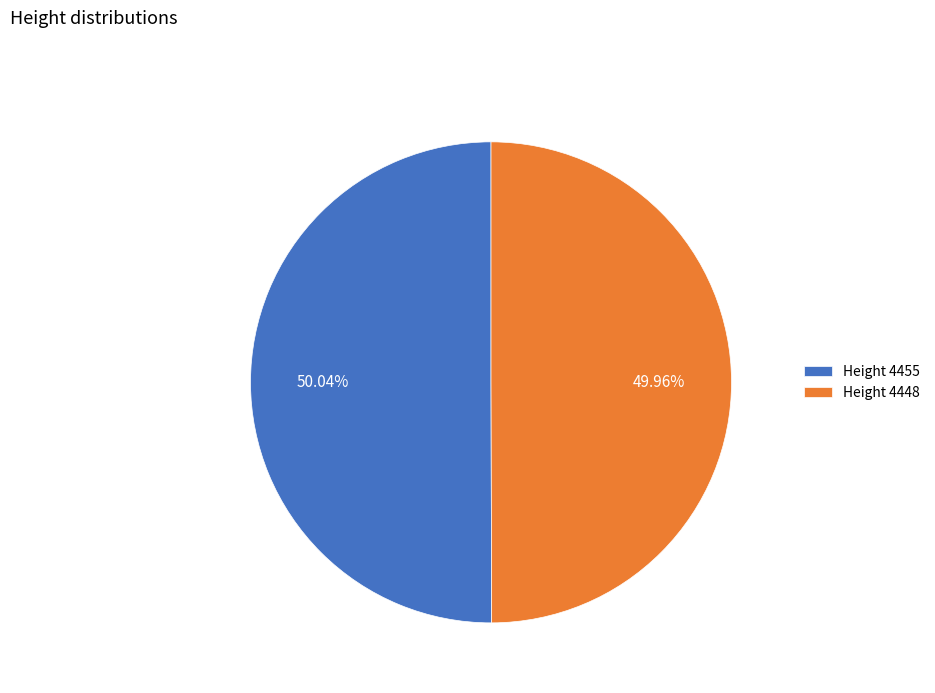

Is there a majority slice in this chart?

Yes